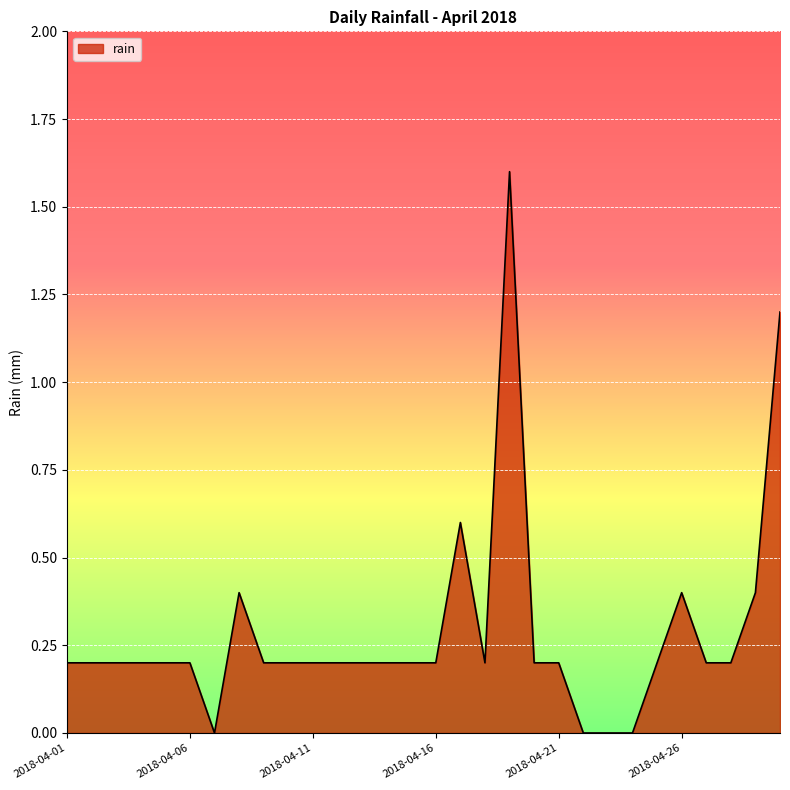

What is the difference between the maximum and minimum values?

1.6